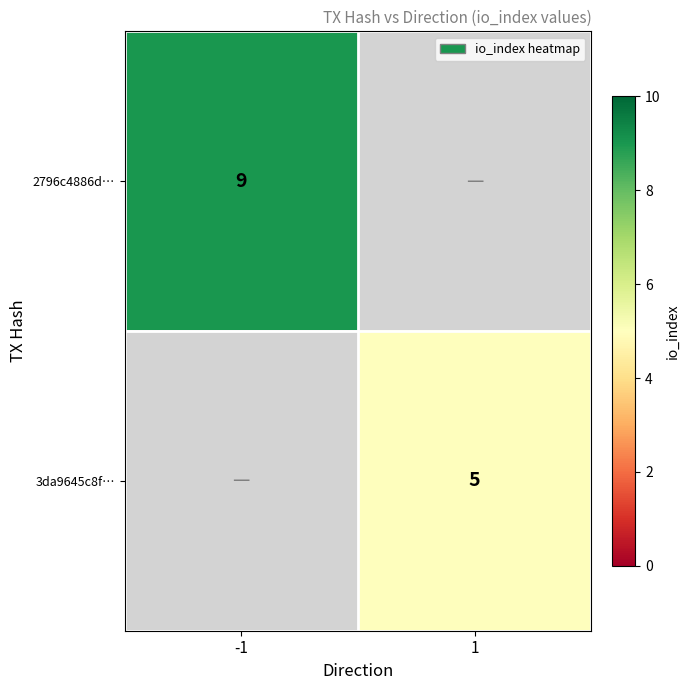

The value of 2796c4886d… at -1 is 6.1. True or false?

False